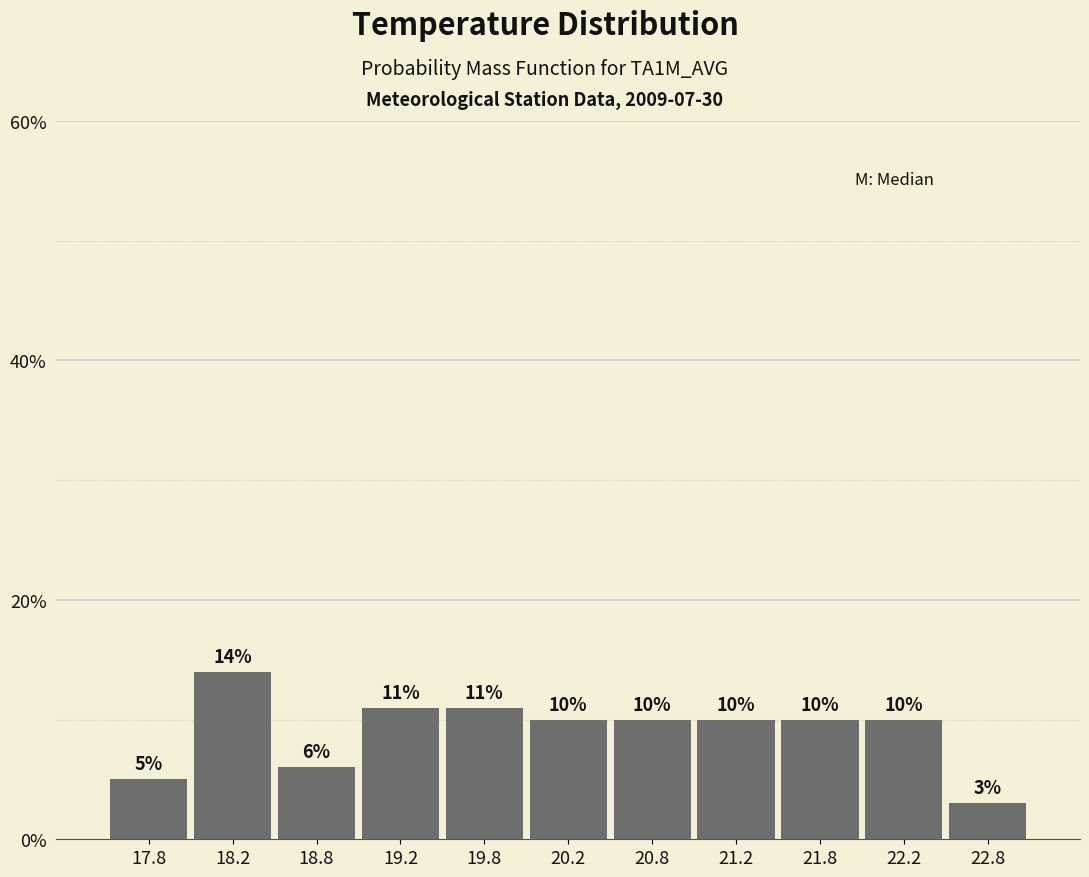

What is the height of the bar covering 19.5 to 20.0 on the x-axis?

11